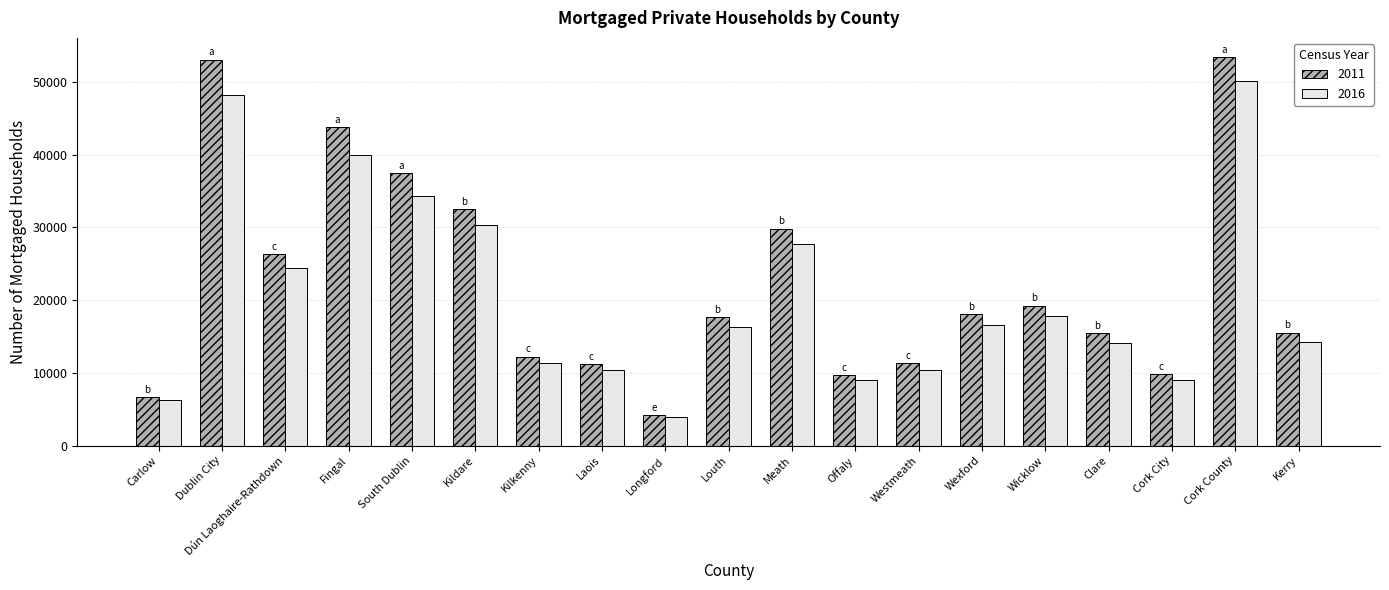

What is the spread (max minus min) of values at Carlow?

437